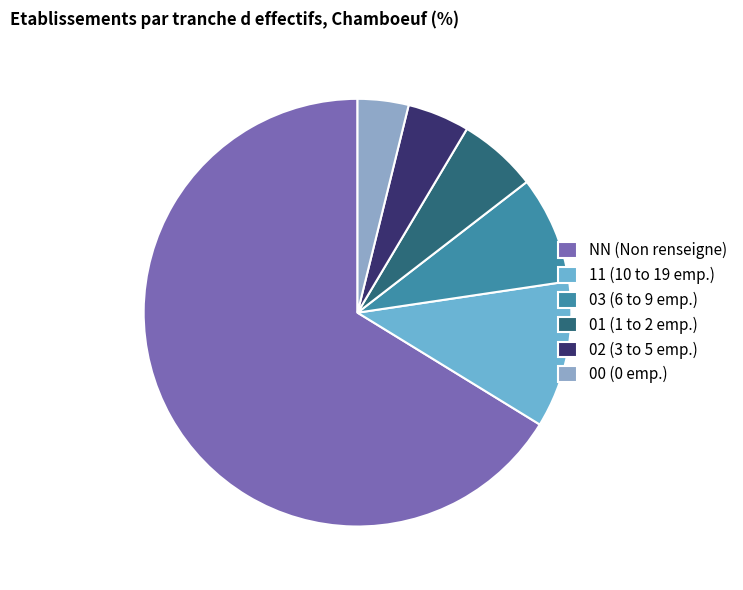

Is the sum of 00 (0 emp.) and 03 (6 to 9 emp.) greater than half?

No